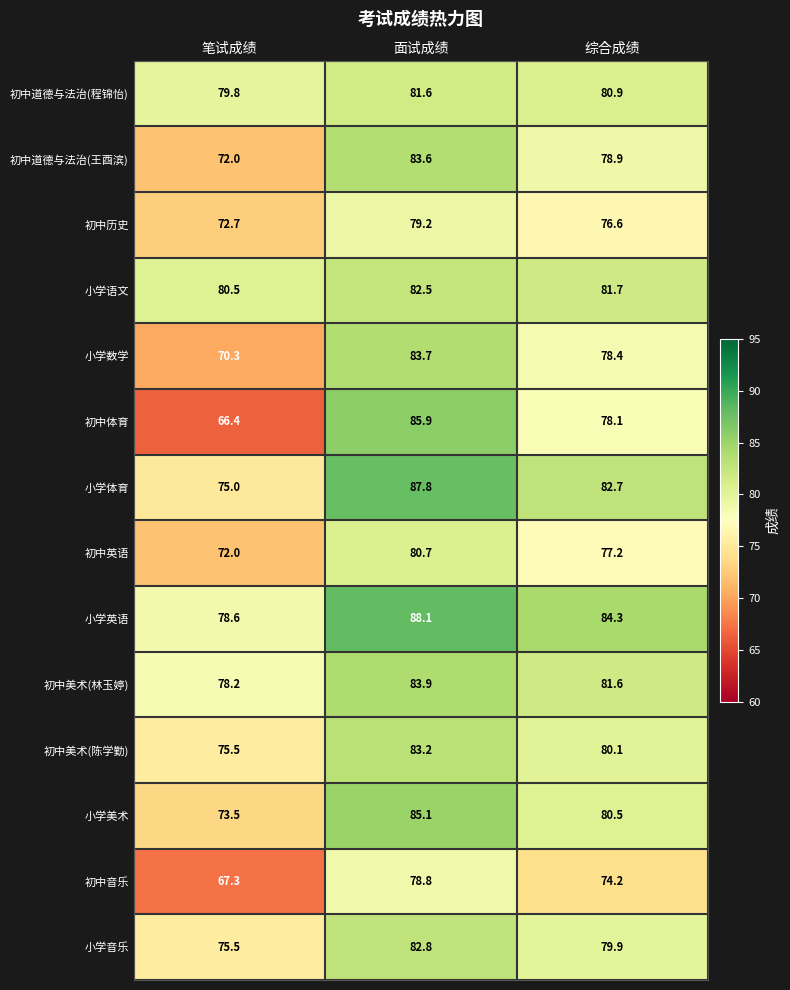

Where does the 初中历史 series first go above 76?

面试成绩